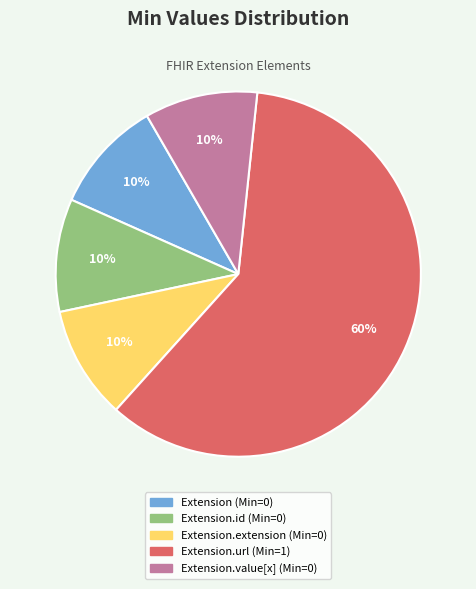

To the nearest percent, what is the difference between the largest and smallest slice percentages?

50%